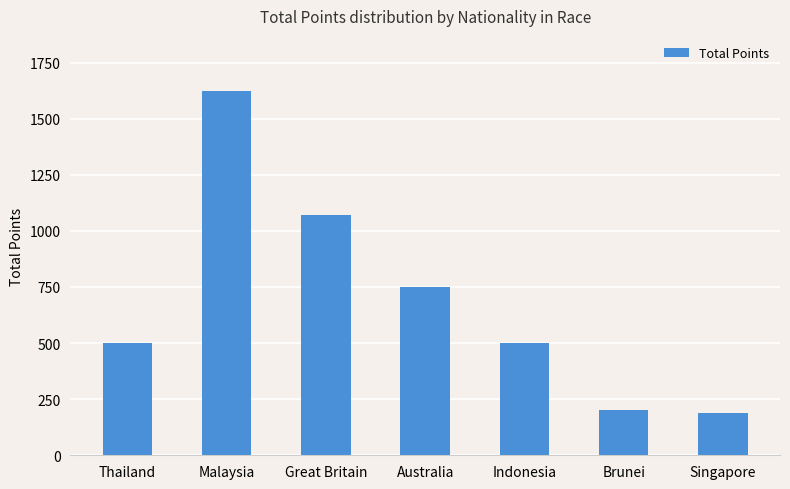

What is the greatest value displayed?

1625